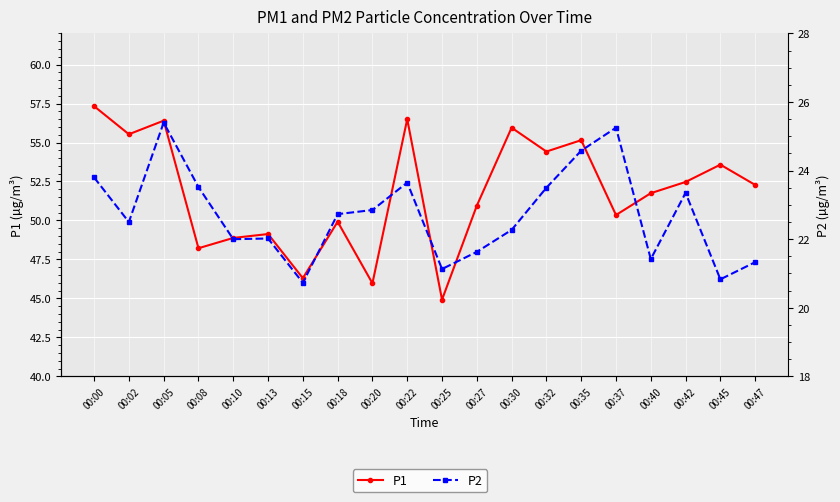

True or false: P2 has a value of 37.5 at 00:35.

False